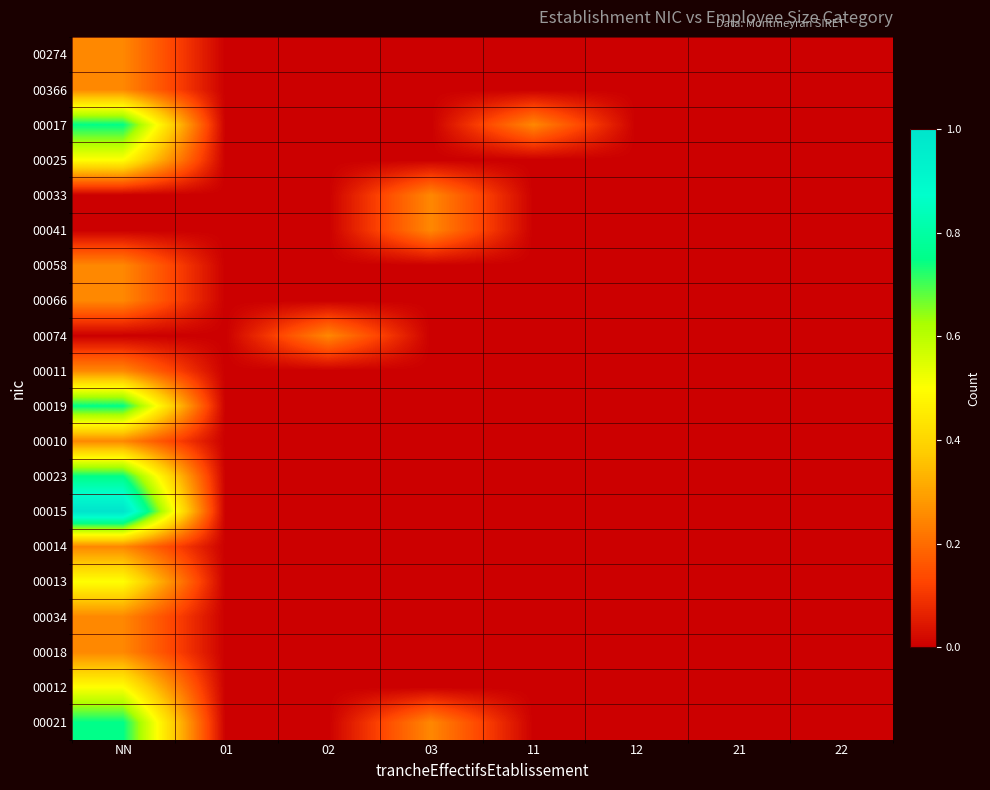

At which category does the chart reach its minimum across all series?

01